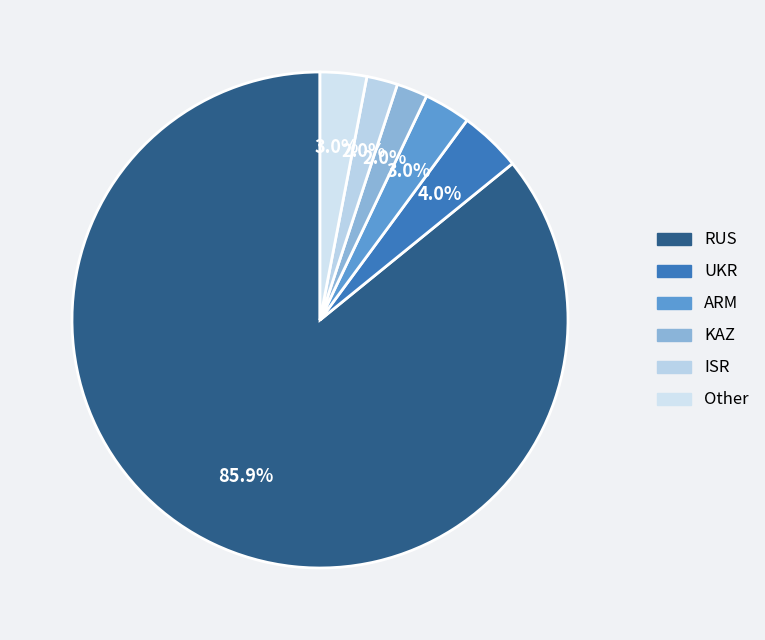

What is the smallest slice in the pie chart?

KAZ